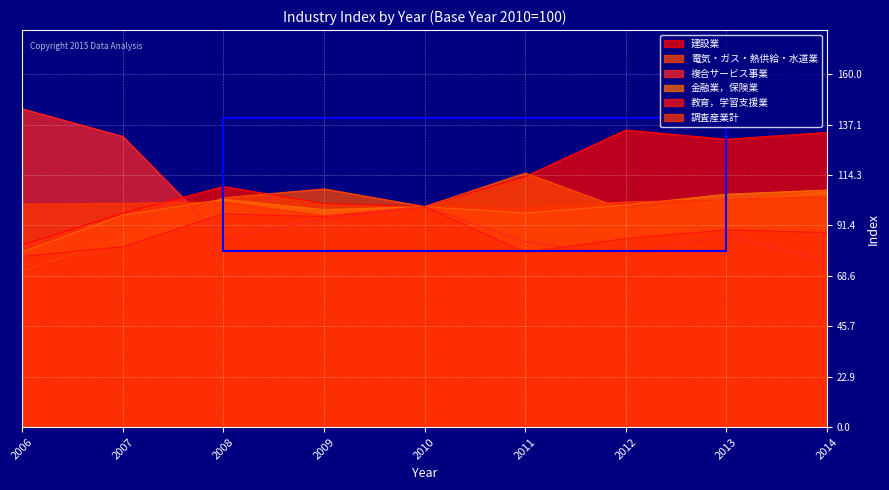

How many times do 電気・ガス・熱供給・水道業 and 金融業，保険業 cross each other?

2